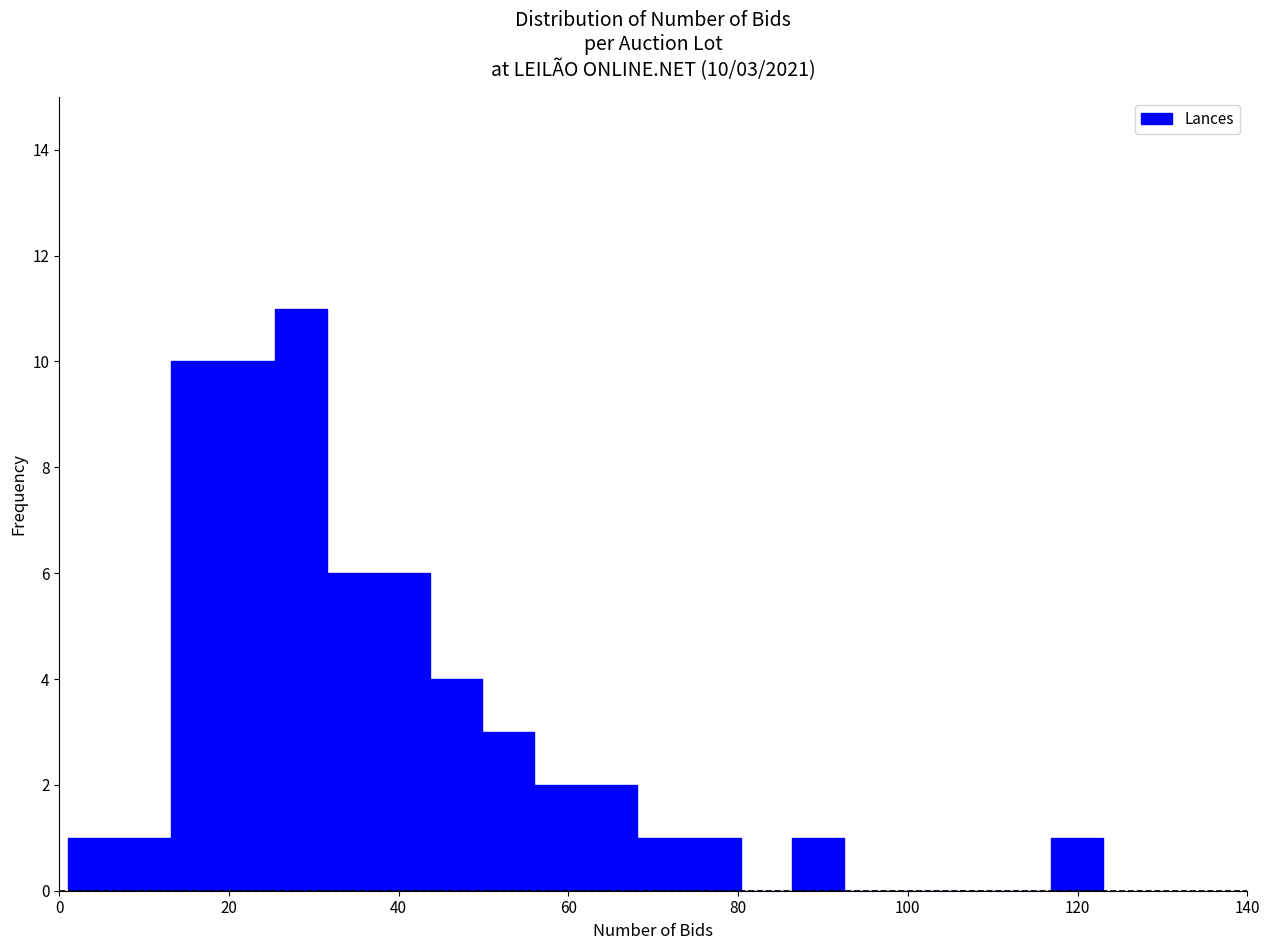

Around what value on the x-axis is the tallest bar? Give the approximate position of its centre, as read against the axis.

28